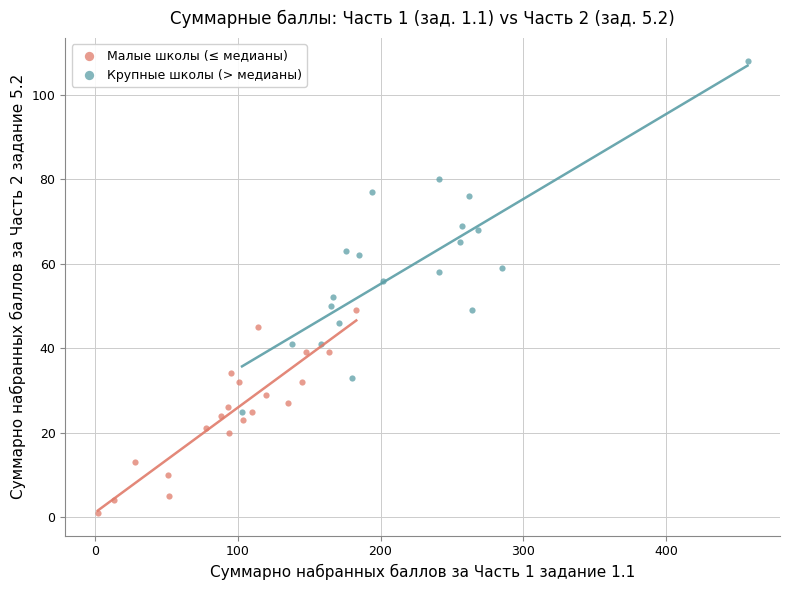

Which series reaches the minimum Y coordinate?

Малые школы (≤ медианы)